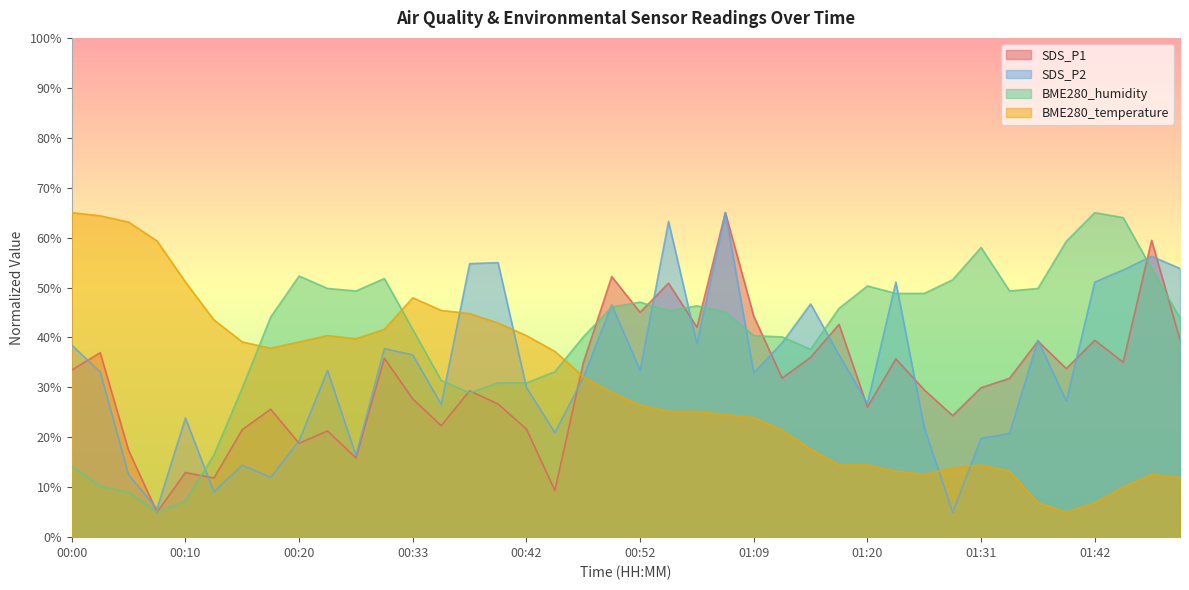

Does the chart display data point markers on the line(s)?

No